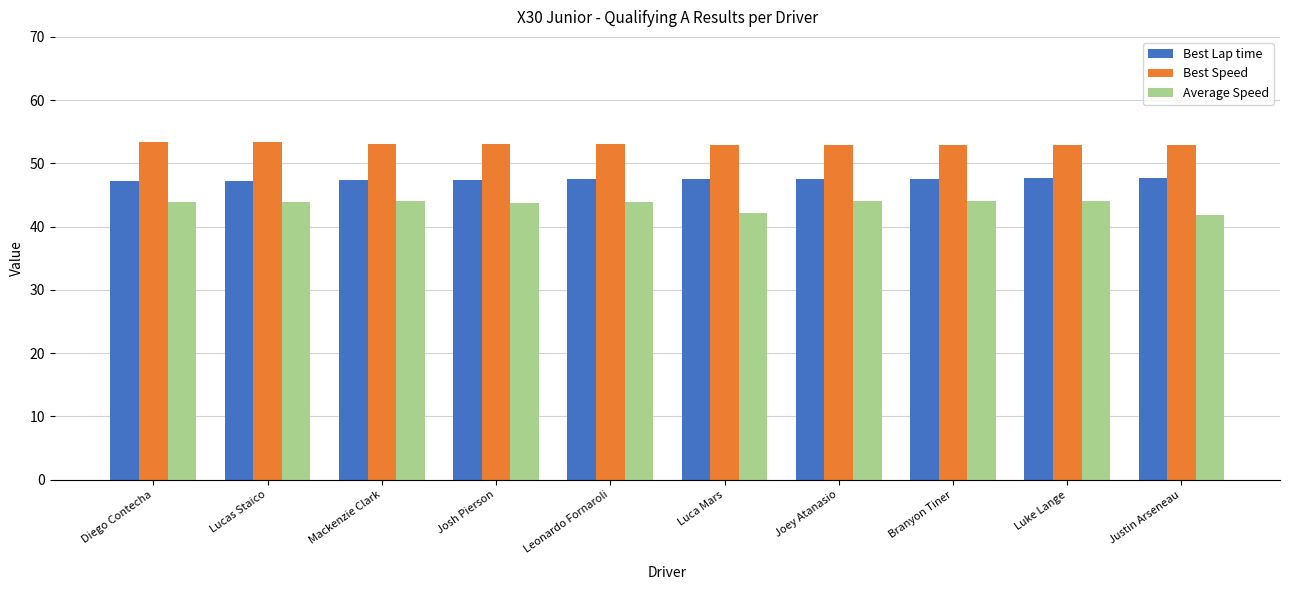

What are all the series names shown in the legend?

Best Lap time, Best Speed, Average Speed